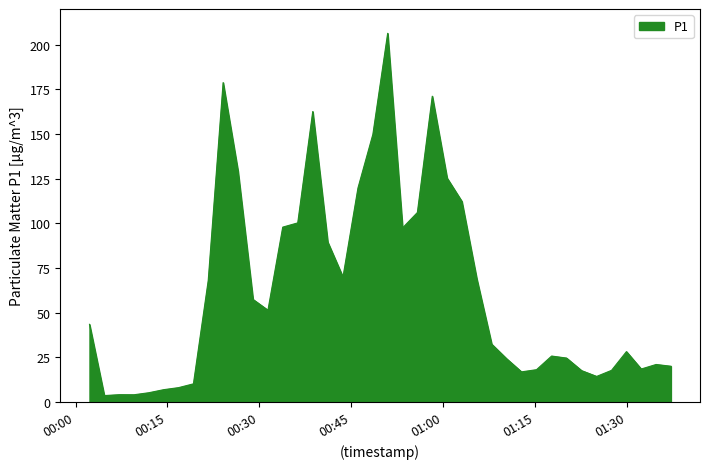

What is the greatest value displayed?

206.4